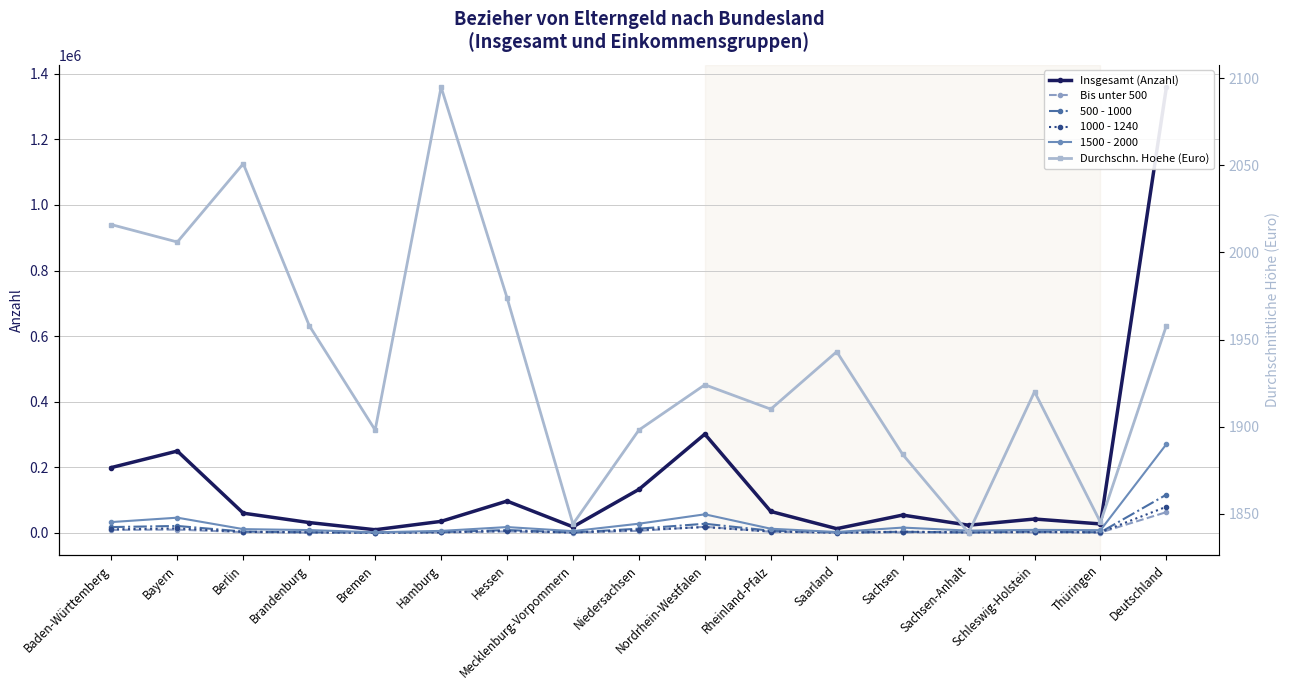

Reading left to right, transcribe all the data shown in this chart.

Insgesamt (Anzahl): 199243	249507	60085	31476	9510	35090	96943	18370	132565	301181	65313	12818	54319	23349	42270	27257	1359296
Bis unter 500: 8999	9931	2373	881	552	1321	4441	608	6356	18661	3347	426	1573	946	1902	969	63286
500 - 1000: 17694	21103	4026	1805	920	2224	8692	1312	12823	27799	6589	1160	3345	1573	3686	1838	116589
1000 - 1240: 10814	13692	3011	1760	612	1703	5745	1273	8767	17648	4187	811	3465	1589	2682	1844	79603
1500 - 2000: 32955	46340	11447	8538	1849	6009	17690	5321	28005	56607	12641	2689	16135	6889	9187	8277	270579
Durchschn. Hoehe (Euro): 2016	2006	2051	1958	1898	2095	1974	1844	1898	1924	1910	1943	1884	1839	1920	1845	1958